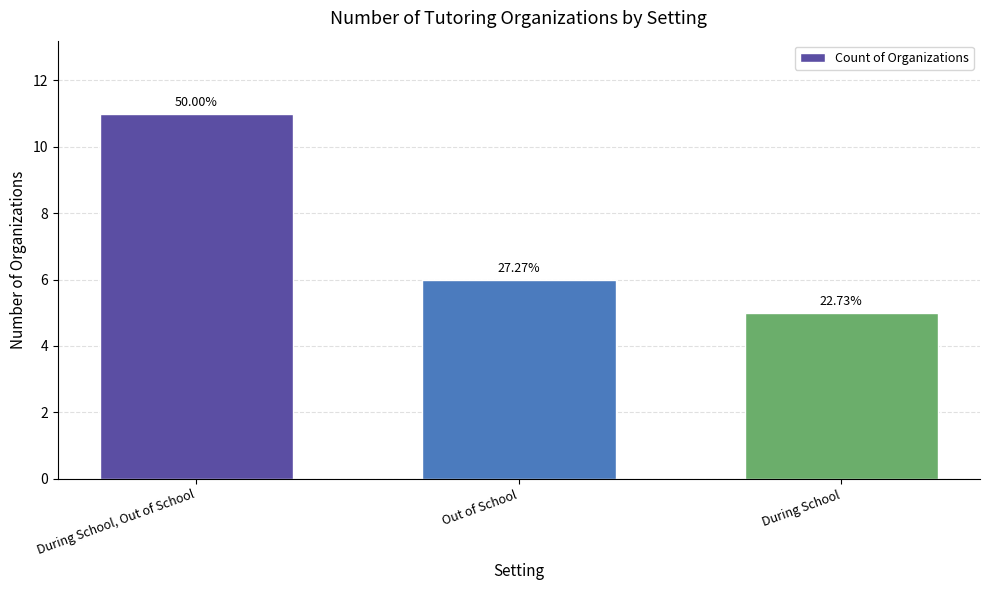

How many bars are there in total?

3